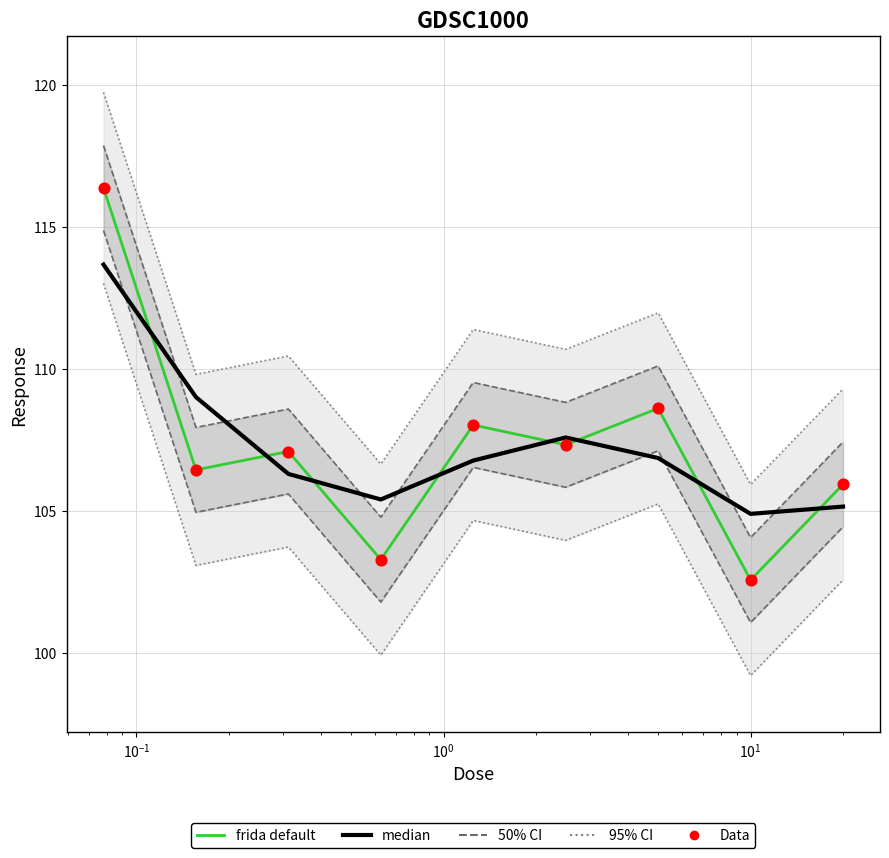

Which series has the largest total across all categories?

median